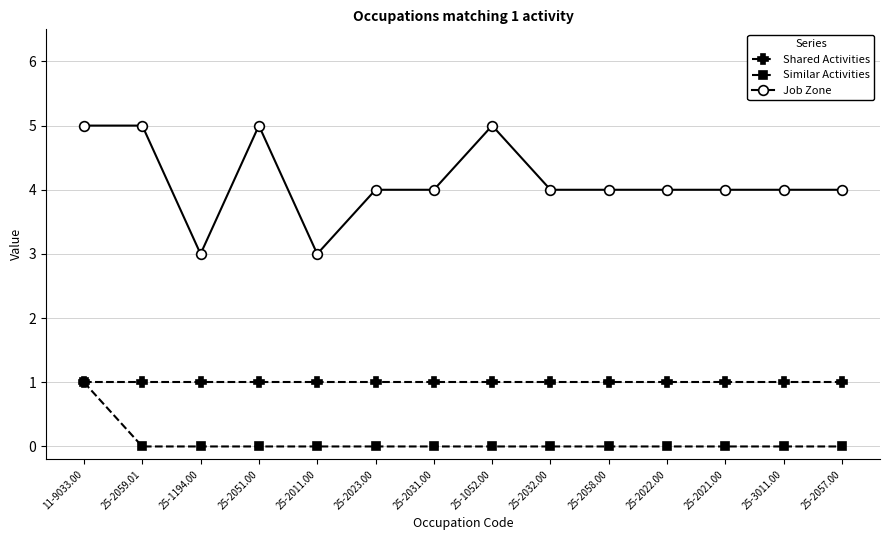

Reading left to right, list all the values displayed in this chart.

Shared Activities: 11-9033.00=1	25-2059.01=1	25-1194.00=1	25-2051.00=1	25-2011.00=1	25-2023.00=1	25-2031.00=1	25-1052.00=1	25-2032.00=1	25-2058.00=1	25-2022.00=1	25-2021.00=1	25-3011.00=1	25-2057.00=1
Similar Activities: 11-9033.00=1	25-2059.01=0	25-1194.00=0	25-2051.00=0	25-2011.00=0	25-2023.00=0	25-2031.00=0	25-1052.00=0	25-2032.00=0	25-2058.00=0	25-2022.00=0	25-2021.00=0	25-3011.00=0	25-2057.00=0
Job Zone: 11-9033.00=5	25-2059.01=5	25-1194.00=3	25-2051.00=5	25-2011.00=3	25-2023.00=4	25-2031.00=4	25-1052.00=5	25-2032.00=4	25-2058.00=4	25-2022.00=4	25-2021.00=4	25-3011.00=4	25-2057.00=4